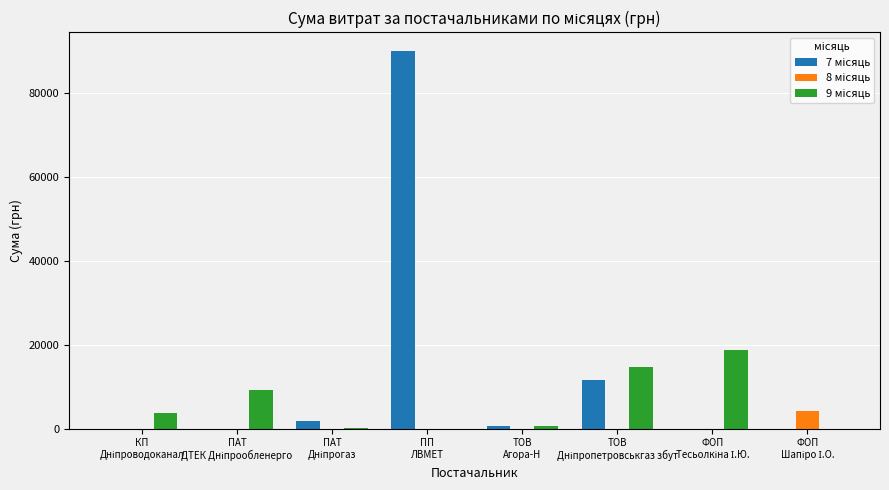

What is the greatest value displayed?

90000.0